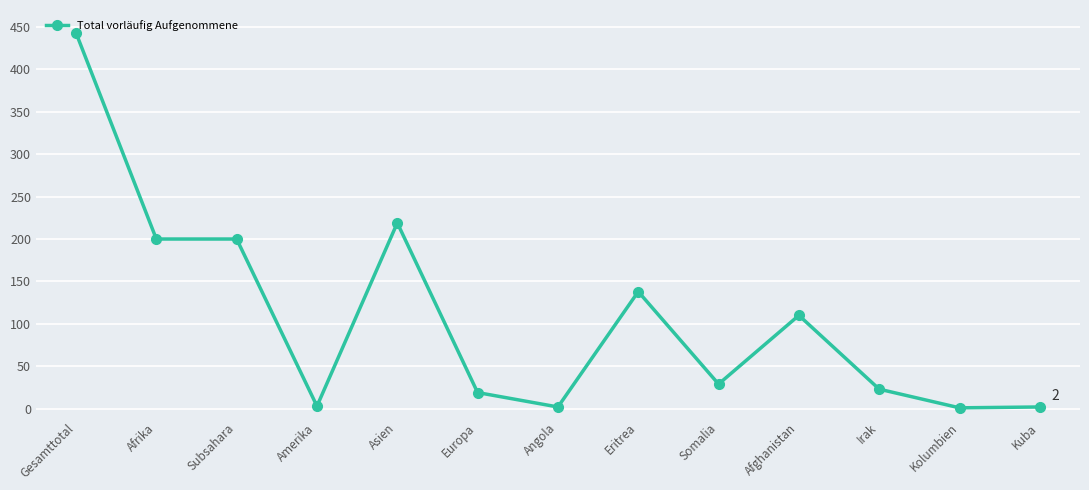

What is the average value?

107